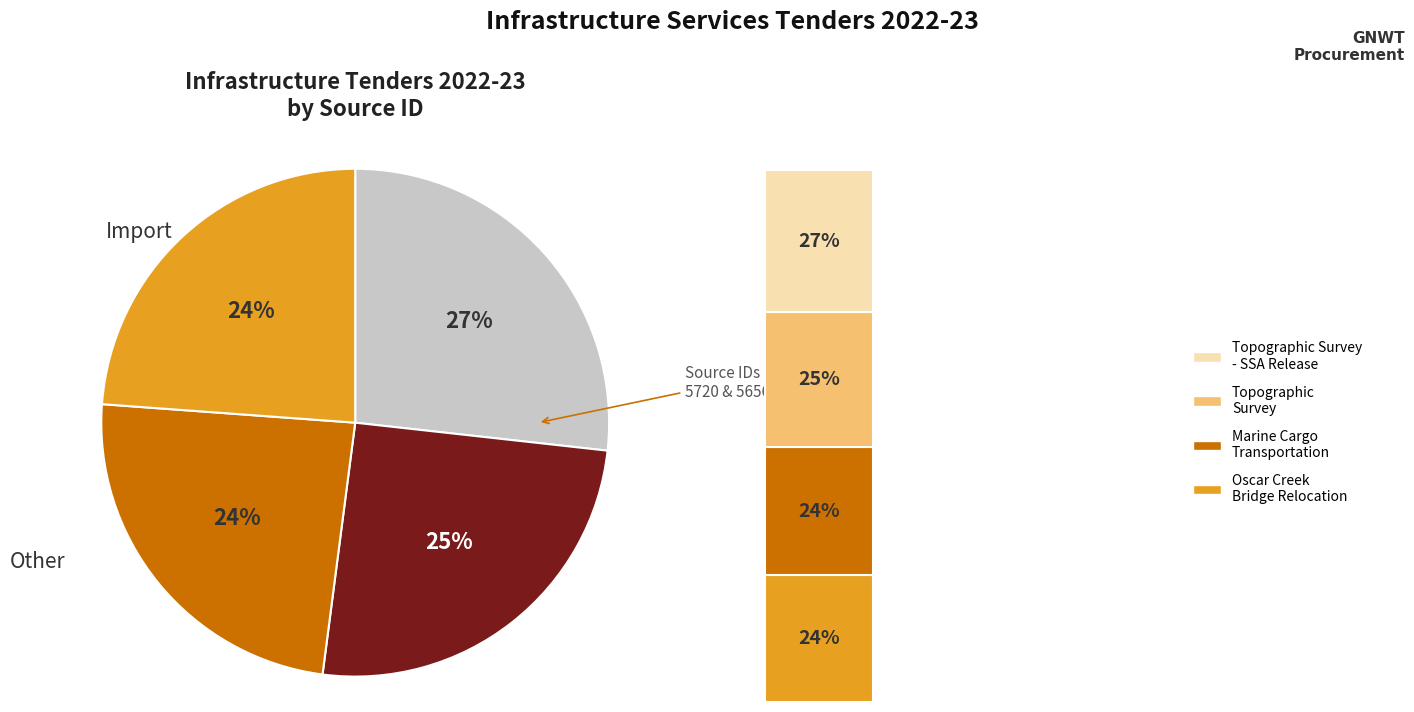

What percentage is the Topographic Survey slice, to the nearest percent?

25%